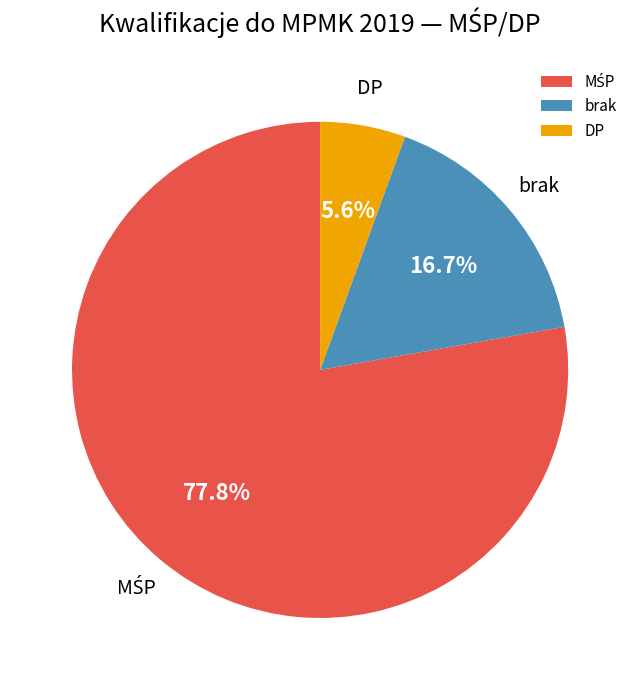

How many slices are in this pie chart?

3